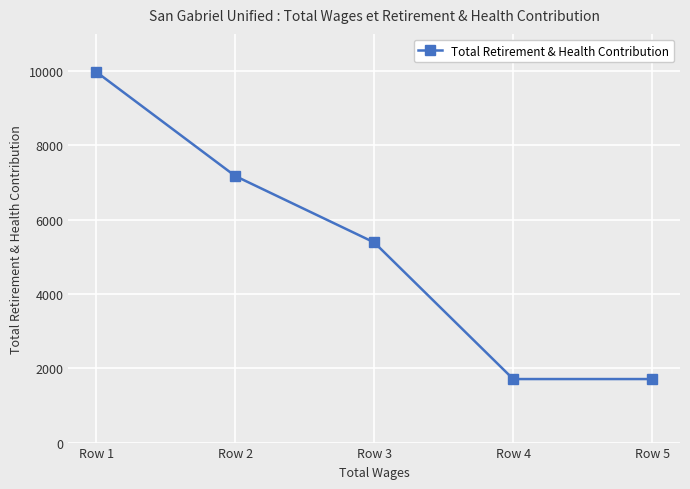

What is the value of the 1st point from the left?

9978